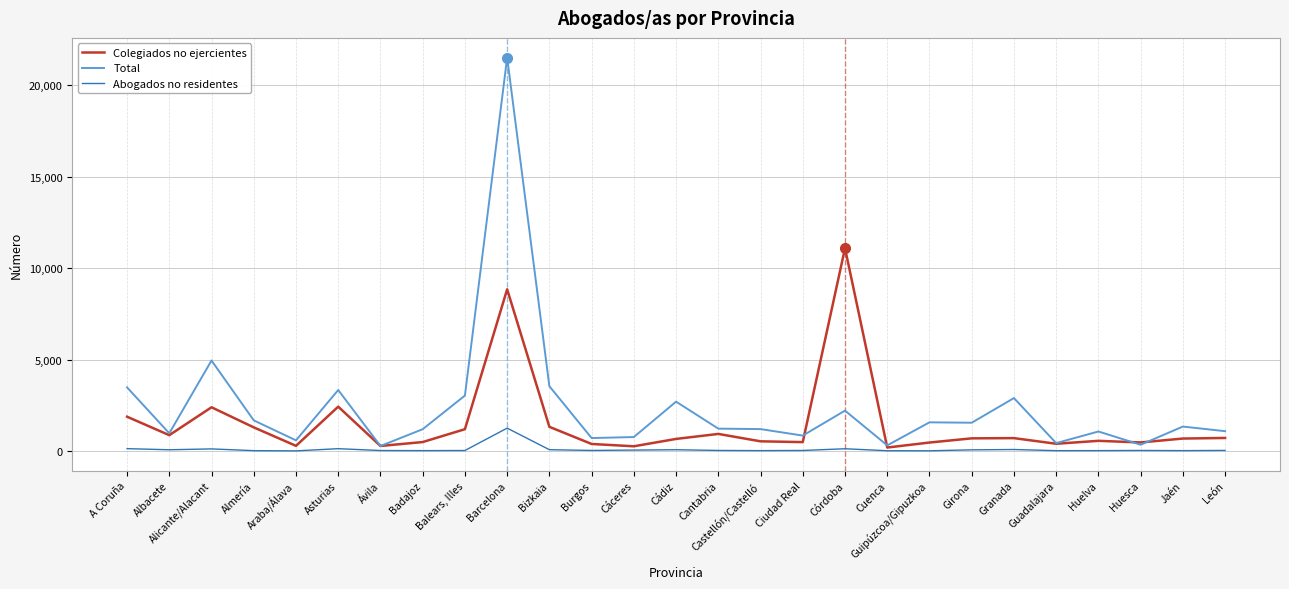

What is the sum of the Colegiados no ejercientes values at Cáceres and Jaén?

927